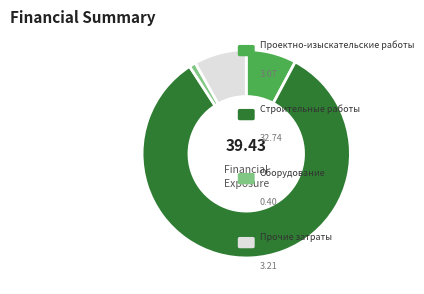

Is there any slice that represents more than half of the pie?

Yes